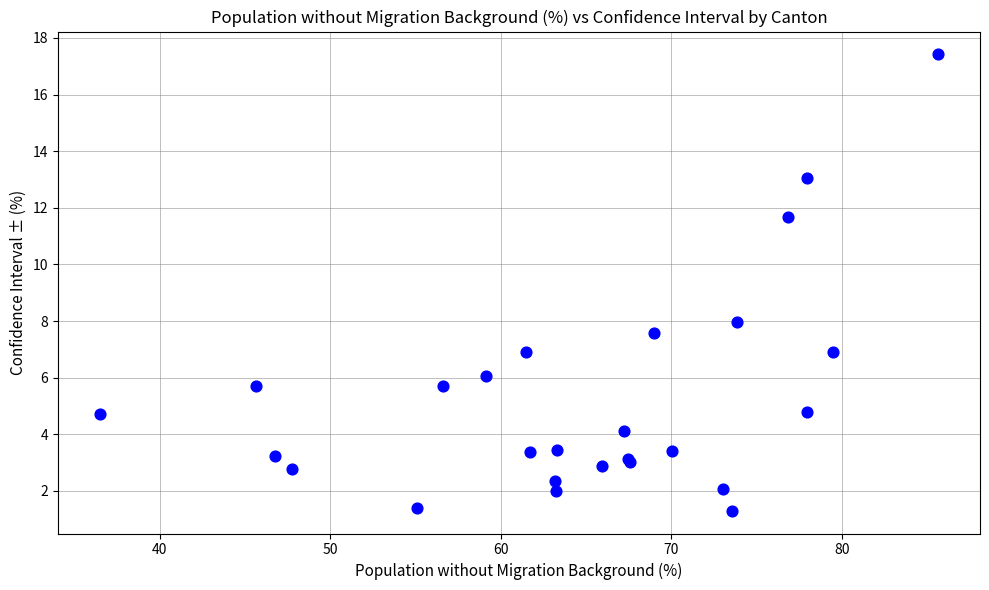

What Y value in the scatter plot is closest to 9?

8.0